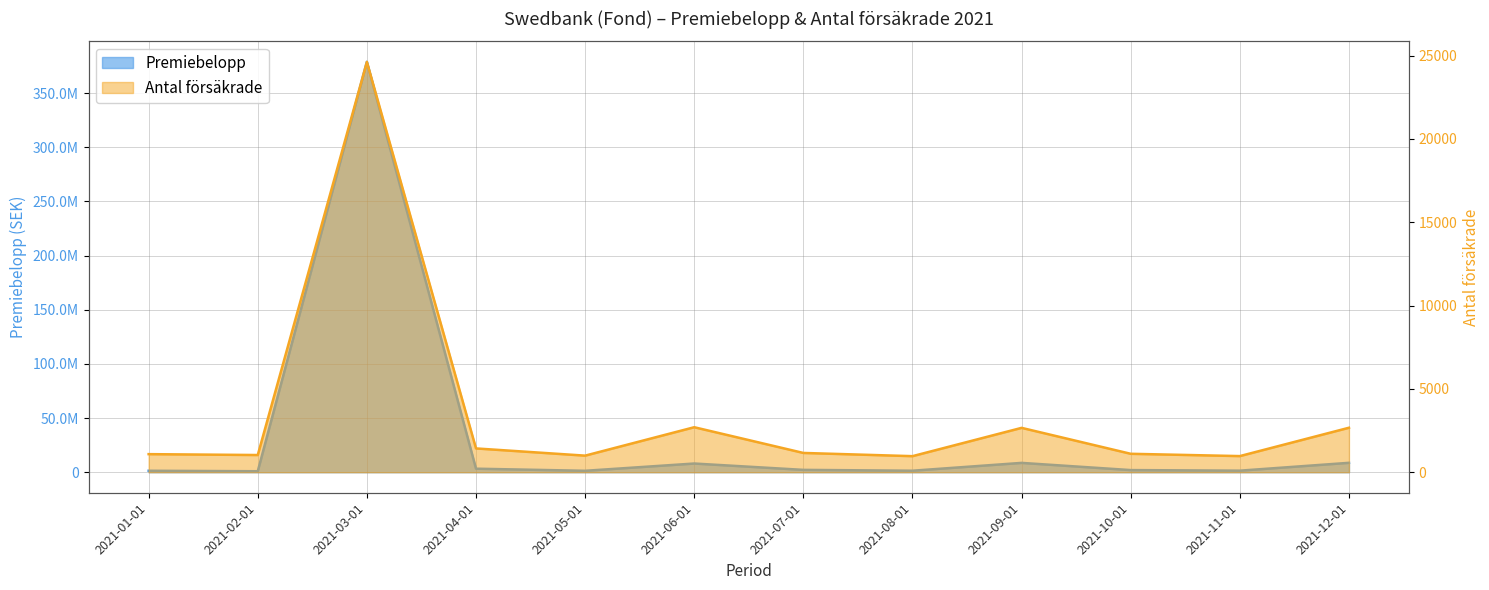

Is the value of Premiebelopp at 2021-11-01 greater than the value of Antal försäkrade at 2021-04-01?

Yes